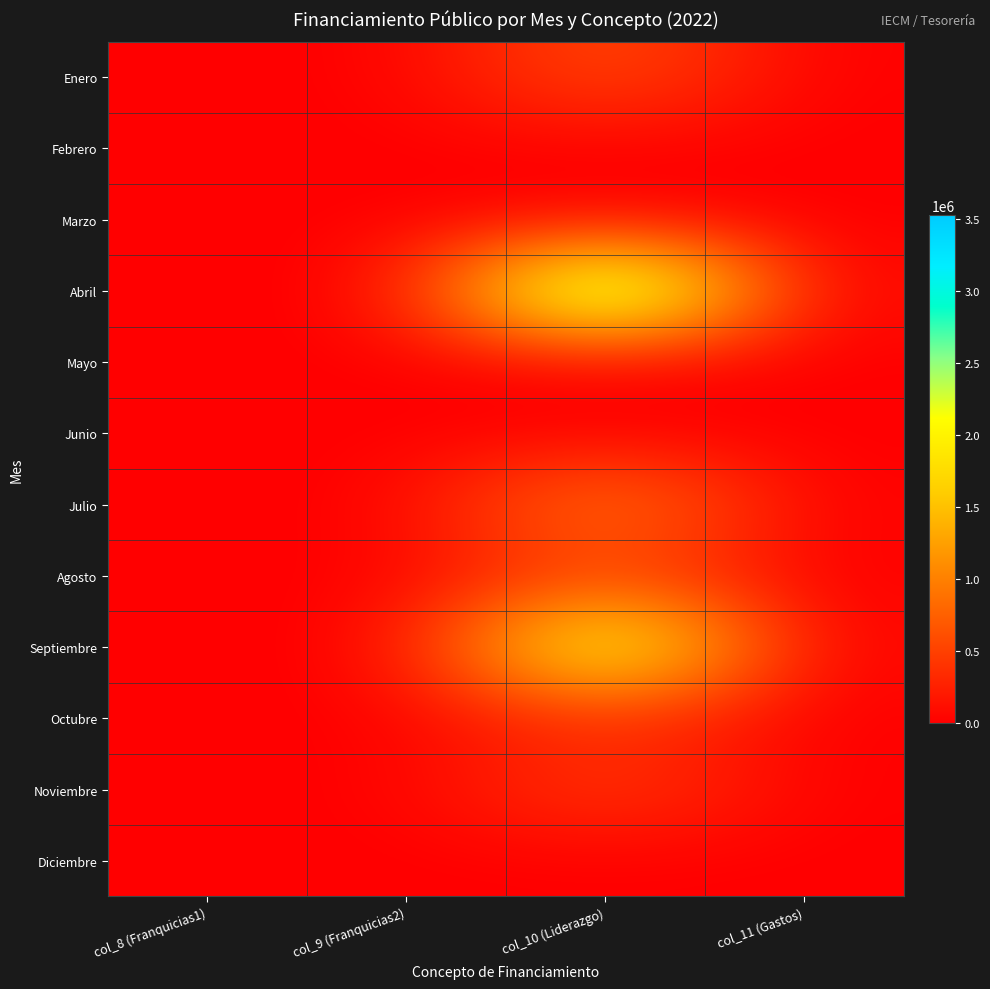

What is the spread (max minus min) of values at col_10 (Liderazgo)?

3529000.0